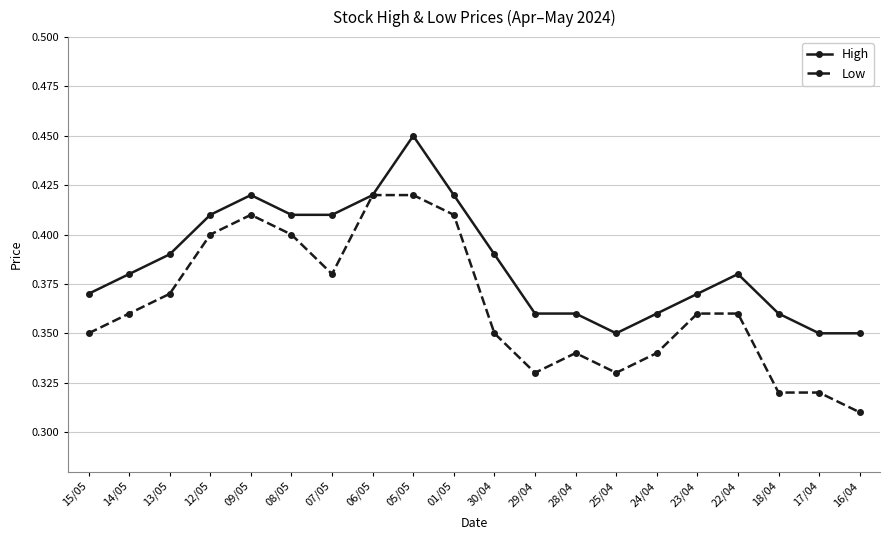

List the series in order of their overall mean, highest first.

High, Low